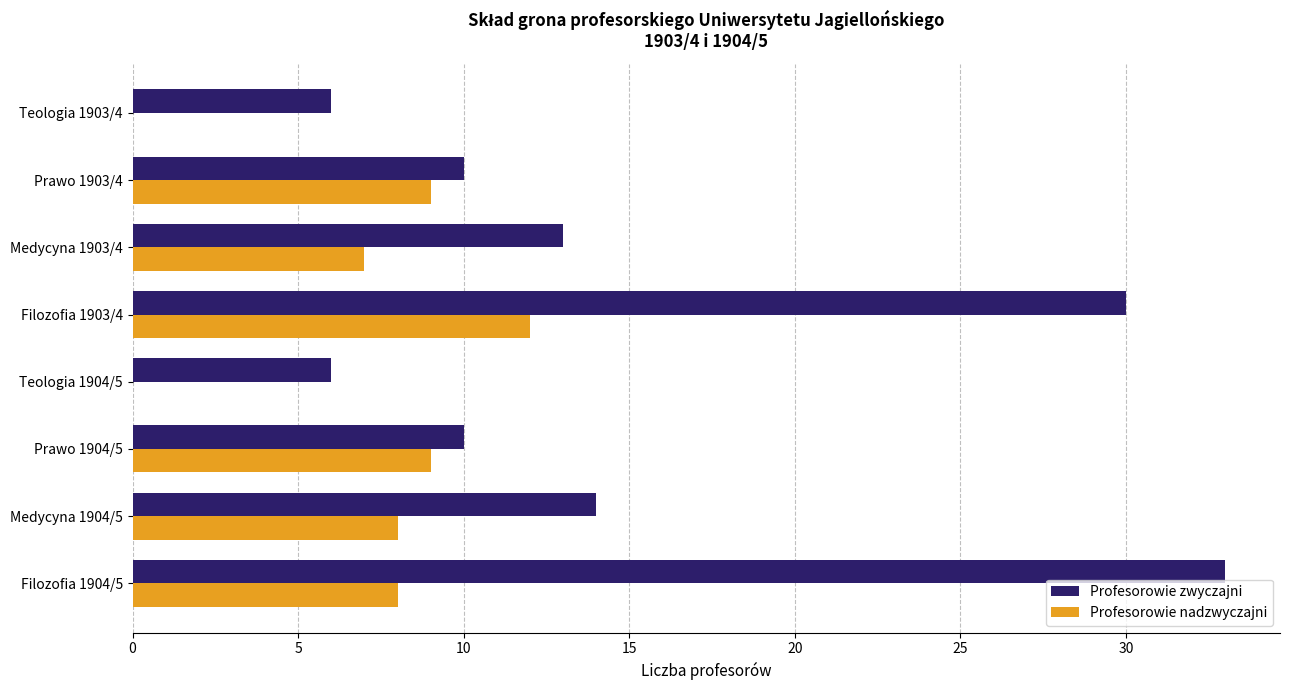

What is the sum of all Profesorowie zwyczajni values?

122